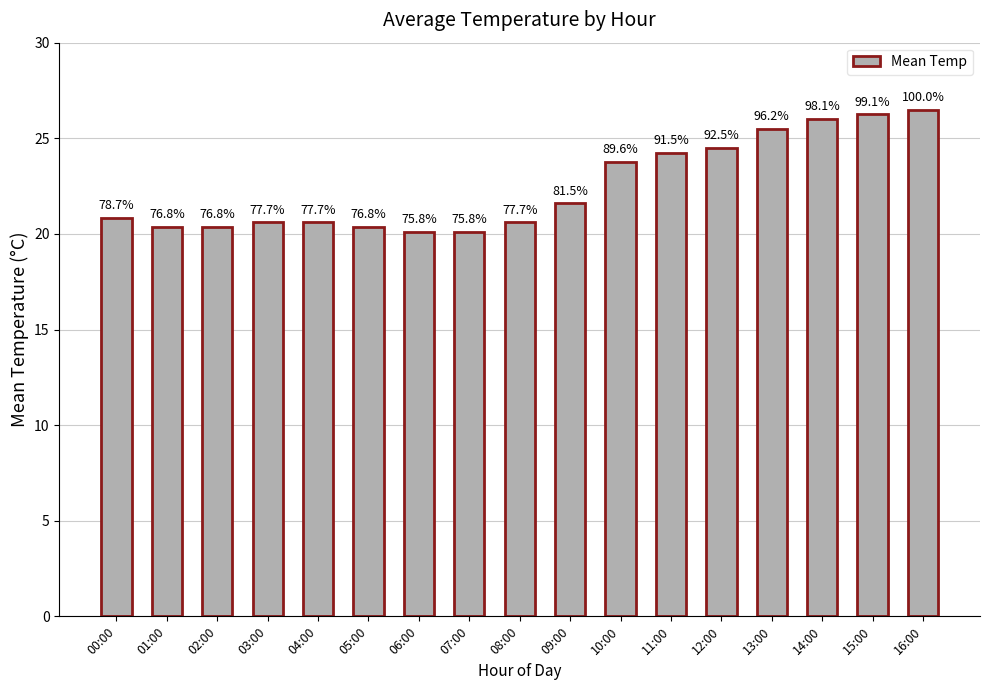

Approximately how many times larger is the value at 10:00 compared to 16:00?

0.9